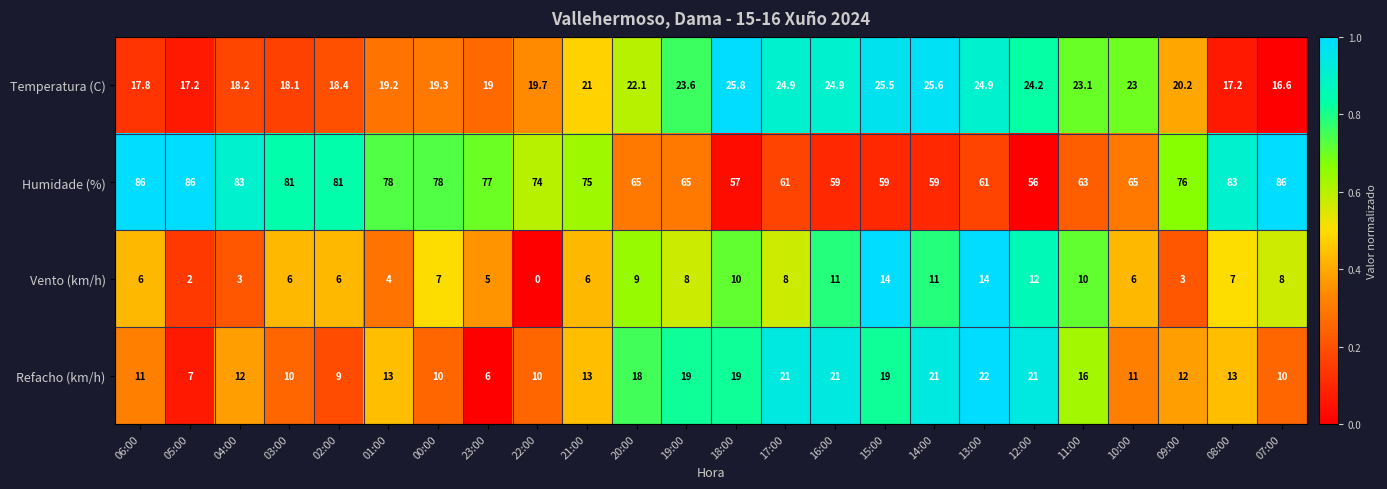

The Temperatura (C) series shows 18.1 at 03:00. True or false?

True